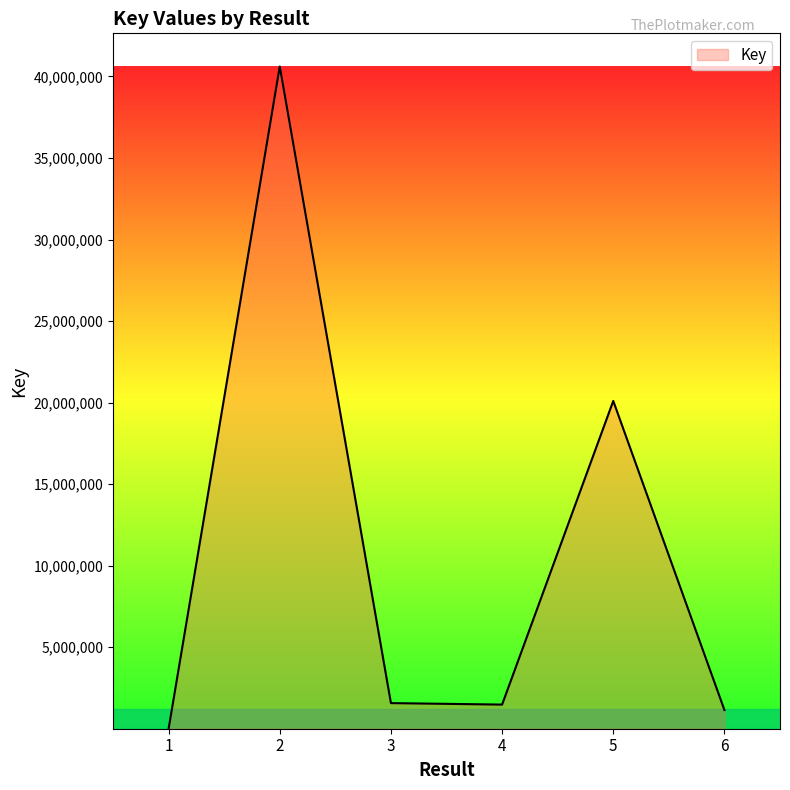

The chart shows a value of 1153745 at 6. True or false?

True